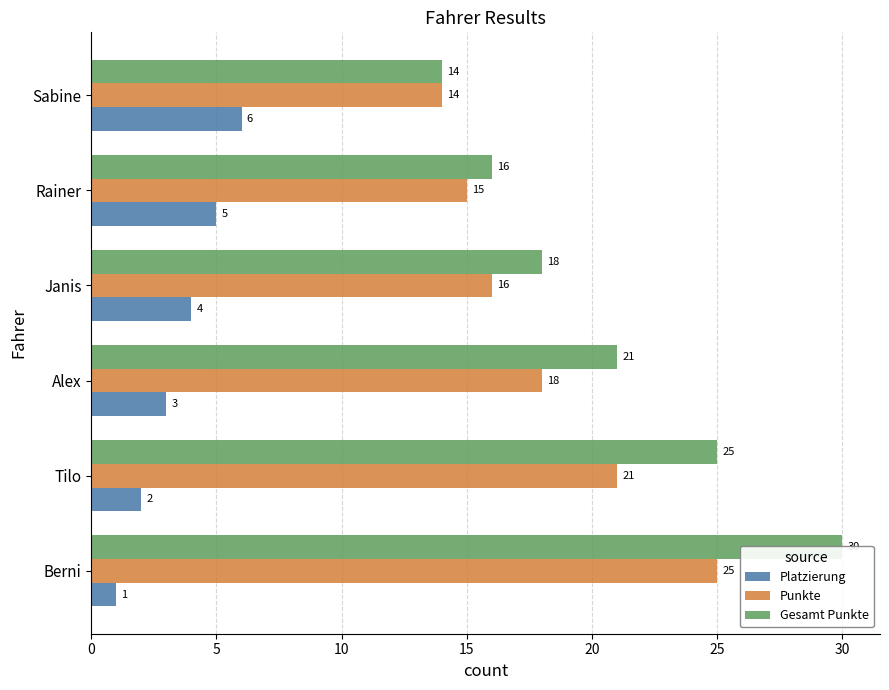

Which series changed the most between Tilo and Sabine?

Gesamt Punkte